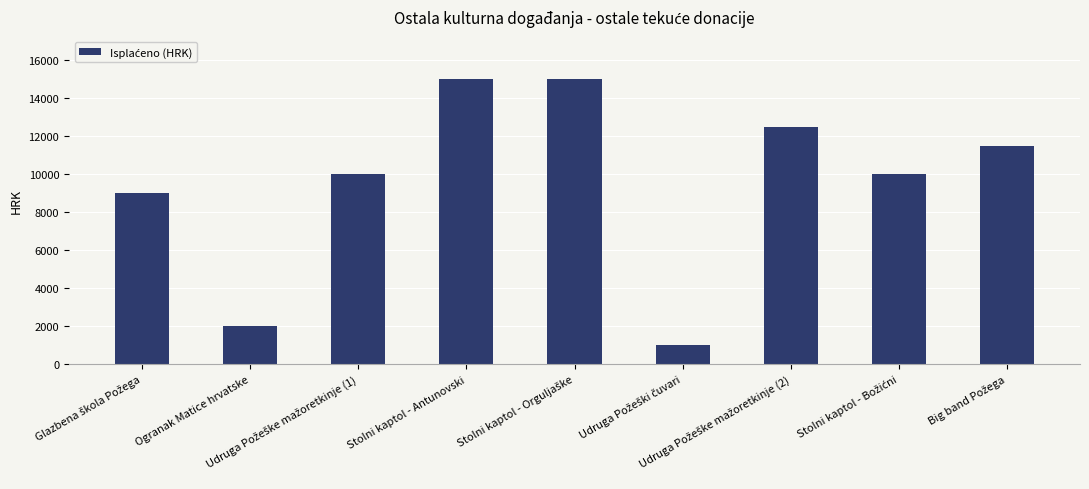

Does the chart contain stacked bars?

No